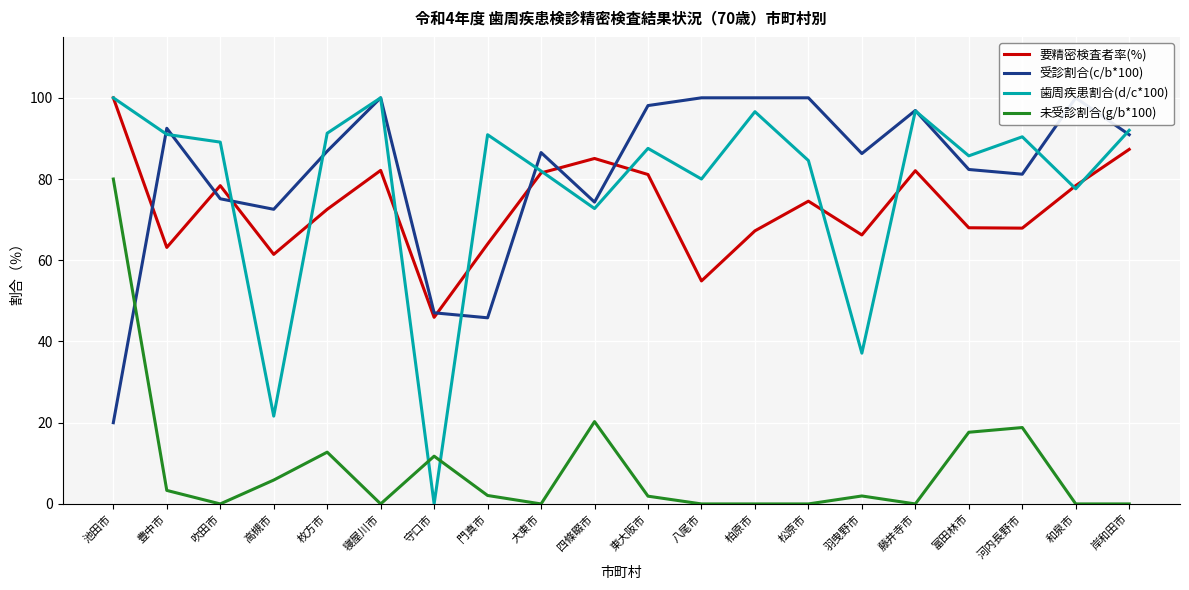

Which category has the highest value in the 未受診割合(g/b*100) series?

池田市